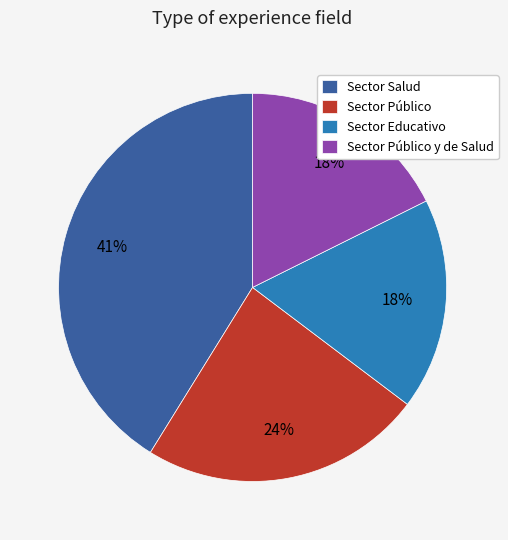

To the nearest percent, what is the average slice percentage?

25%